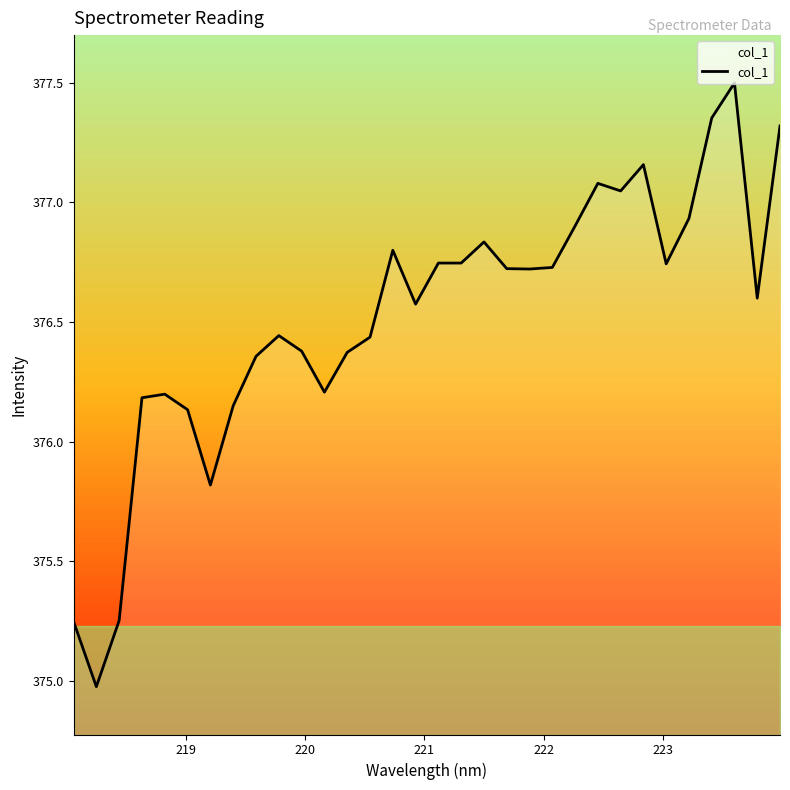

What is the greatest value displayed?

377.5